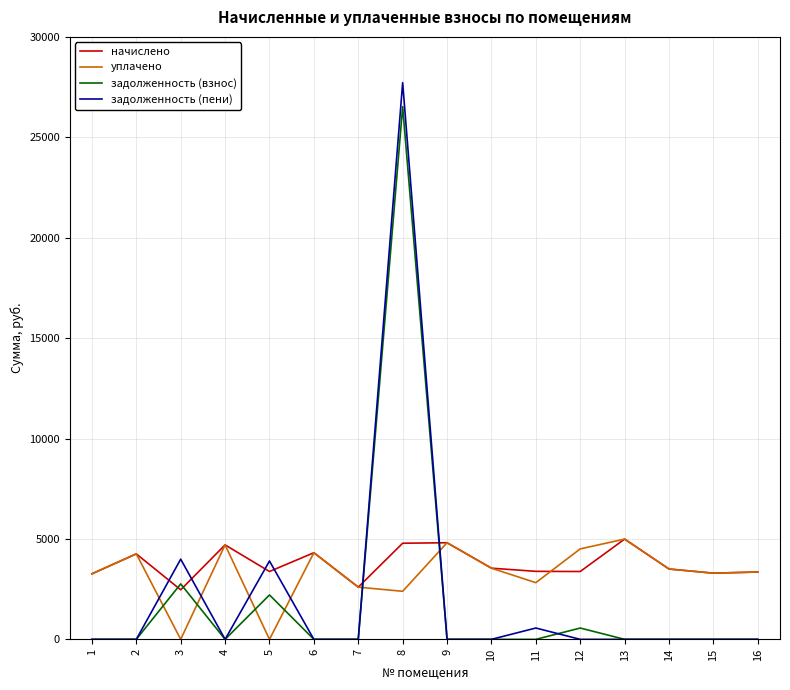

After their last crossing, which series has the higher values: задолженность (пени) or начислено?

начислено